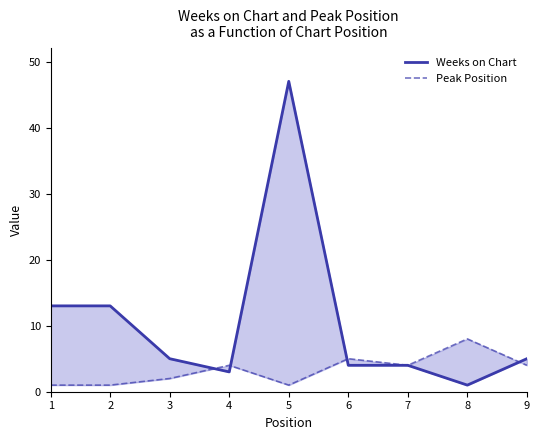

The value of Weeks on Chart at 8 is 1. True or false?

True